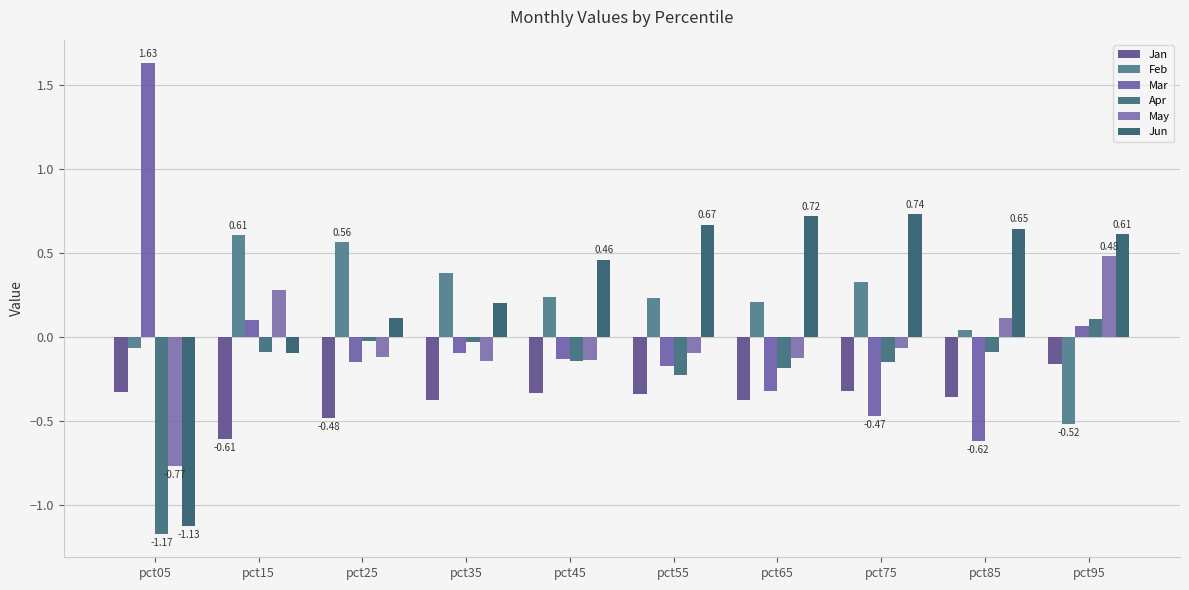

The Apr series shows -0.4 at pct55. True or false?

False